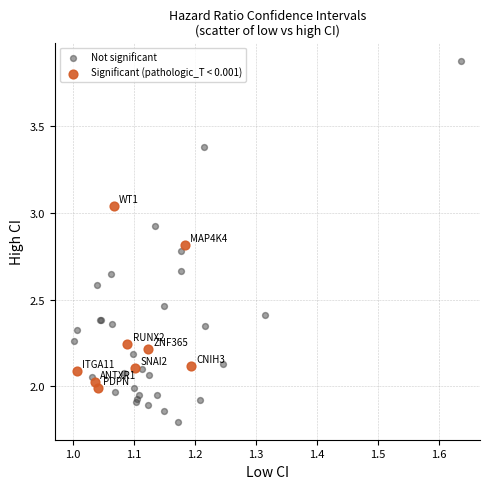

Which series reaches the maximum Y coordinate?

Not significant